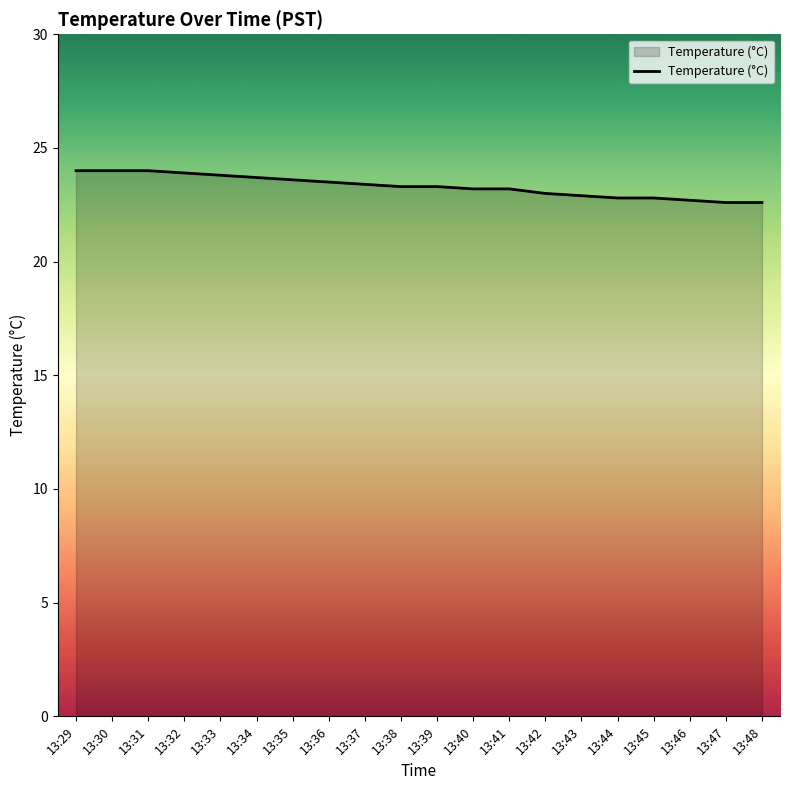

Does the chart have visible grid lines?

No